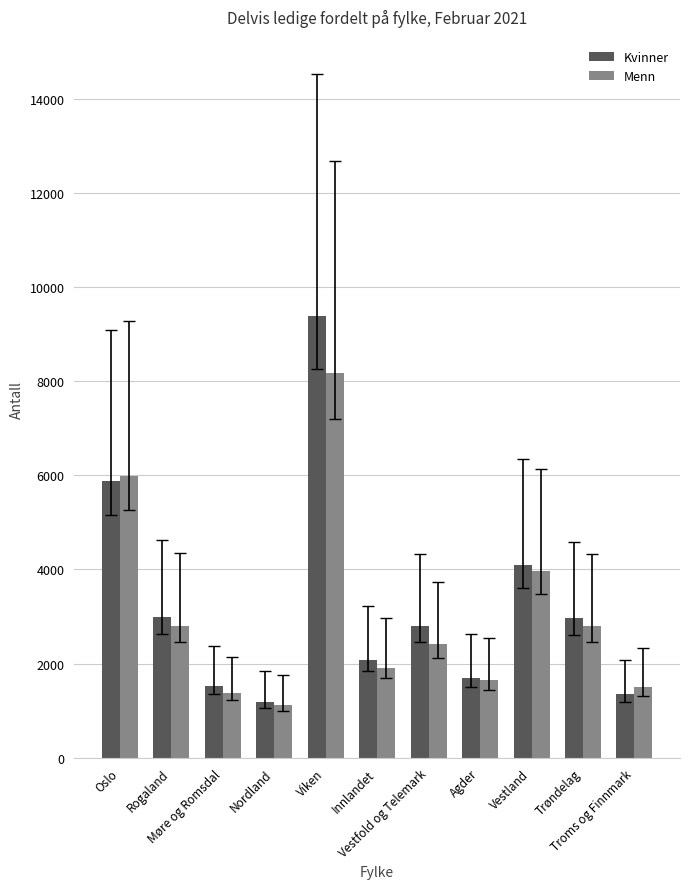

Which series changed the most between Nordland and Vestfold og Telemark?

Kvinner